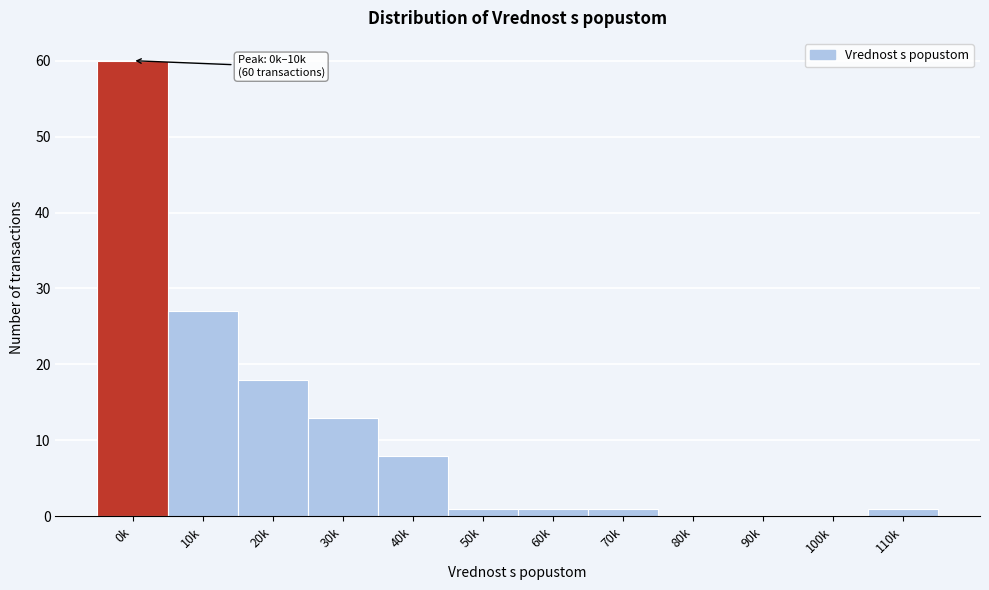

Reading left to right, what are all the values shown in this chart?

0k=60	10k=27	20k=18	30k=13	40k=8	50k=1	60k=1	70k=1	80k=0	90k=0	100k=0	110k=1